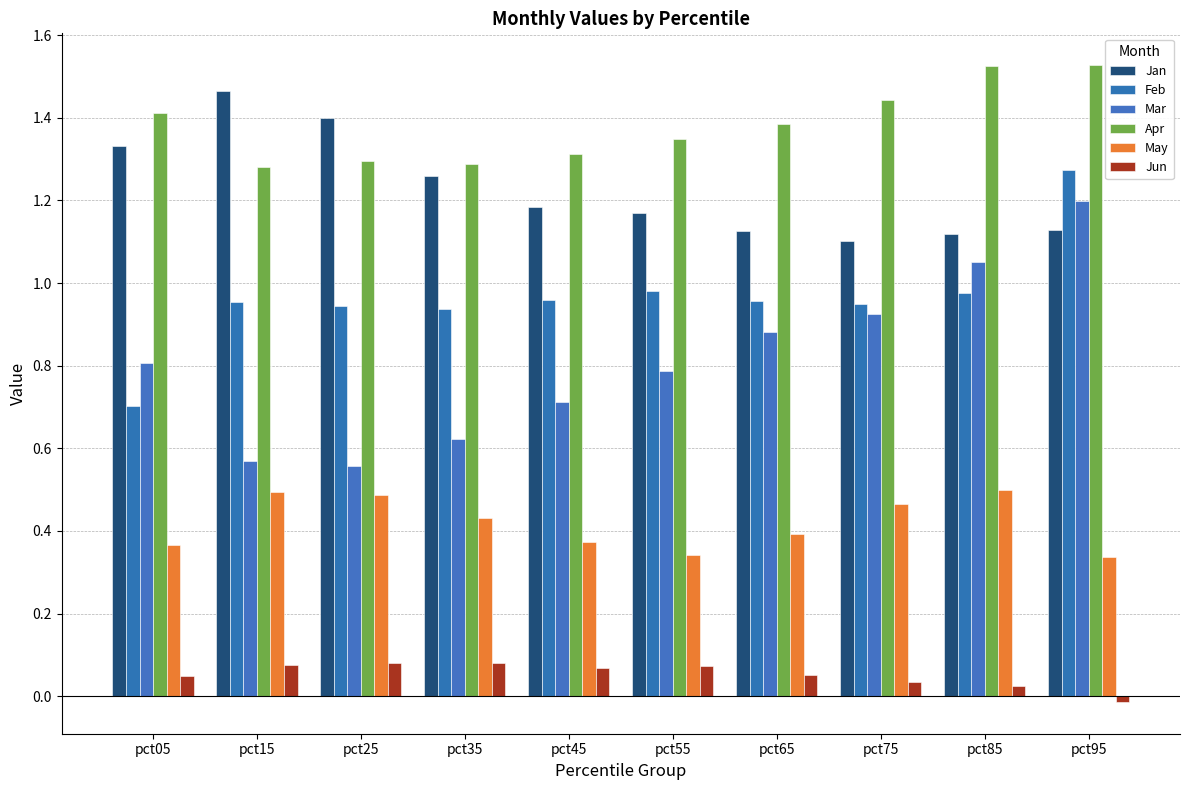

Which series changed the most between pct75 and pct85?

Mar